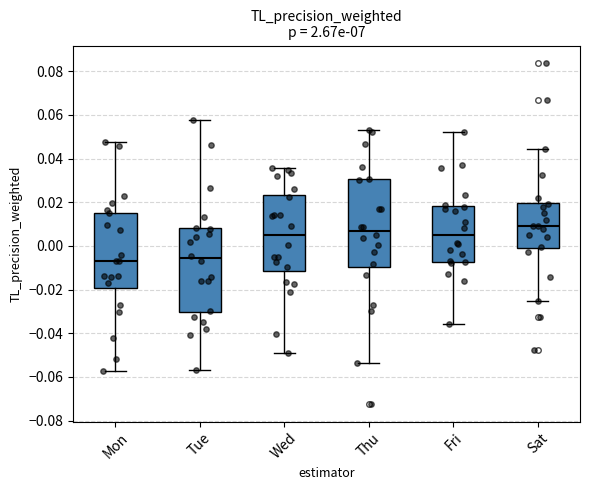

Reading left to right, read every box against the y-axis: the position of its median line, the range the box covers, and the ends of its whiskers. The values are not printed on the chart, so give them approximately, as read against the axis.

Mon: median -0.008, box -0.020 to 0.016, whiskers -0.058 to 0.048
Tue: median -0.006, box -0.030 to 0.008, whiskers -0.056 to 0.058
Wed: median 0.004, box -0.012 to 0.024, whiskers -0.048 to 0.036
Thu: median 0.006, box -0.010 to 0.030, whiskers -0.054 to 0.052
Fri: median 0.004, box -0.008 to 0.018, whiskers -0.036 to 0.052
Sat: median 0.010, box 0.000 to 0.020, whiskers -0.026 to 0.044